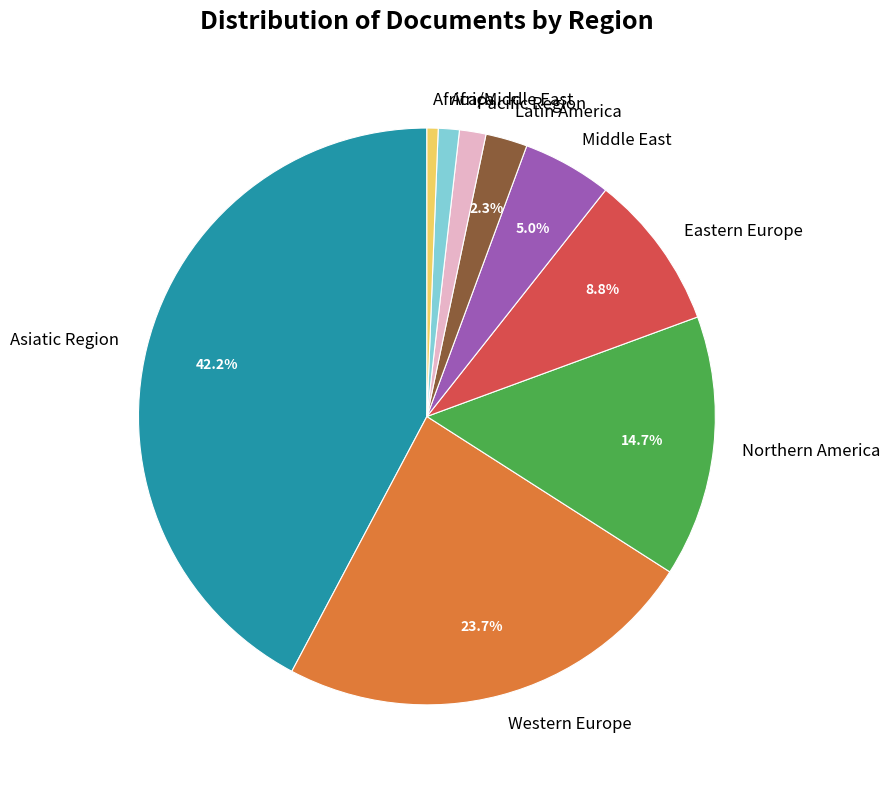

What is the smallest slice in the pie chart?

Africa/Middle East